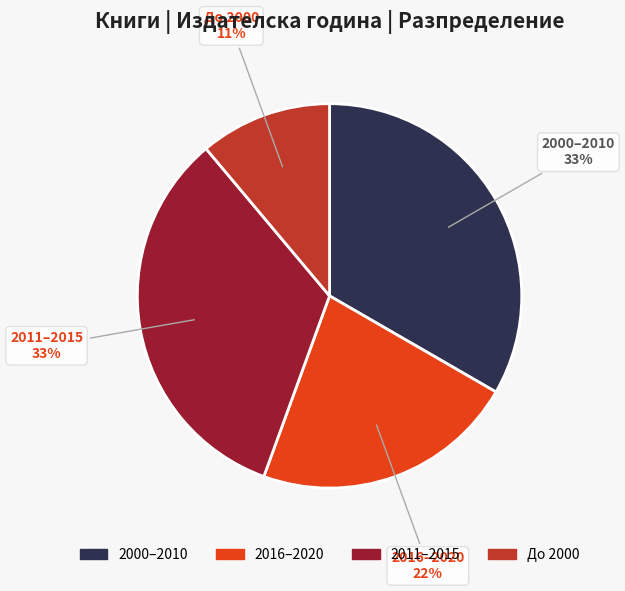

To the nearest percent, what is the average slice percentage?

25%